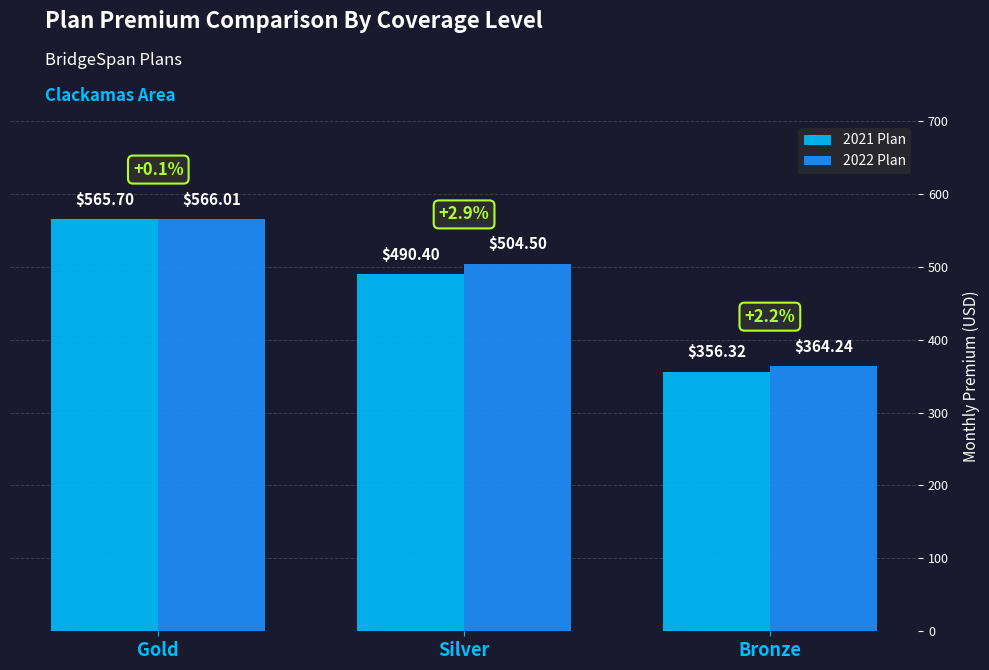

How many data points in 2022 Plan are less than 504?

1